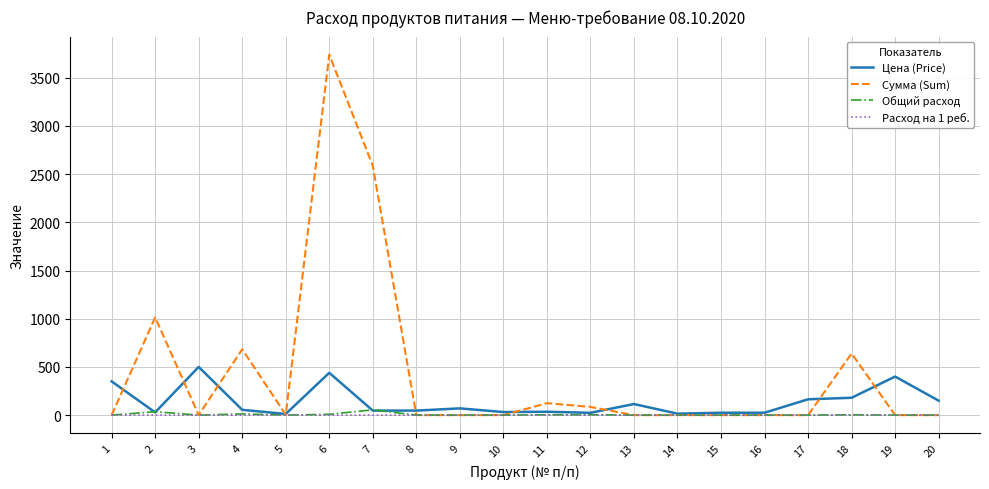

What are all the series names shown in the legend?

Цена (Price), Сумма (Sum), Общий расход, Расход на 1 реб.